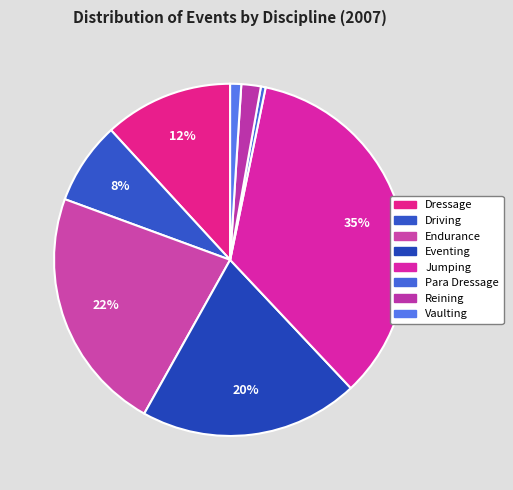

Count the number of slices in the pie.

8